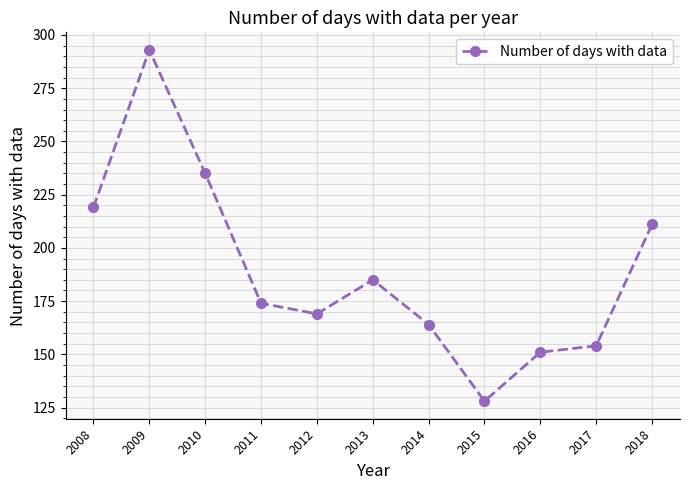

What is the value of the 8th point from the left?

128